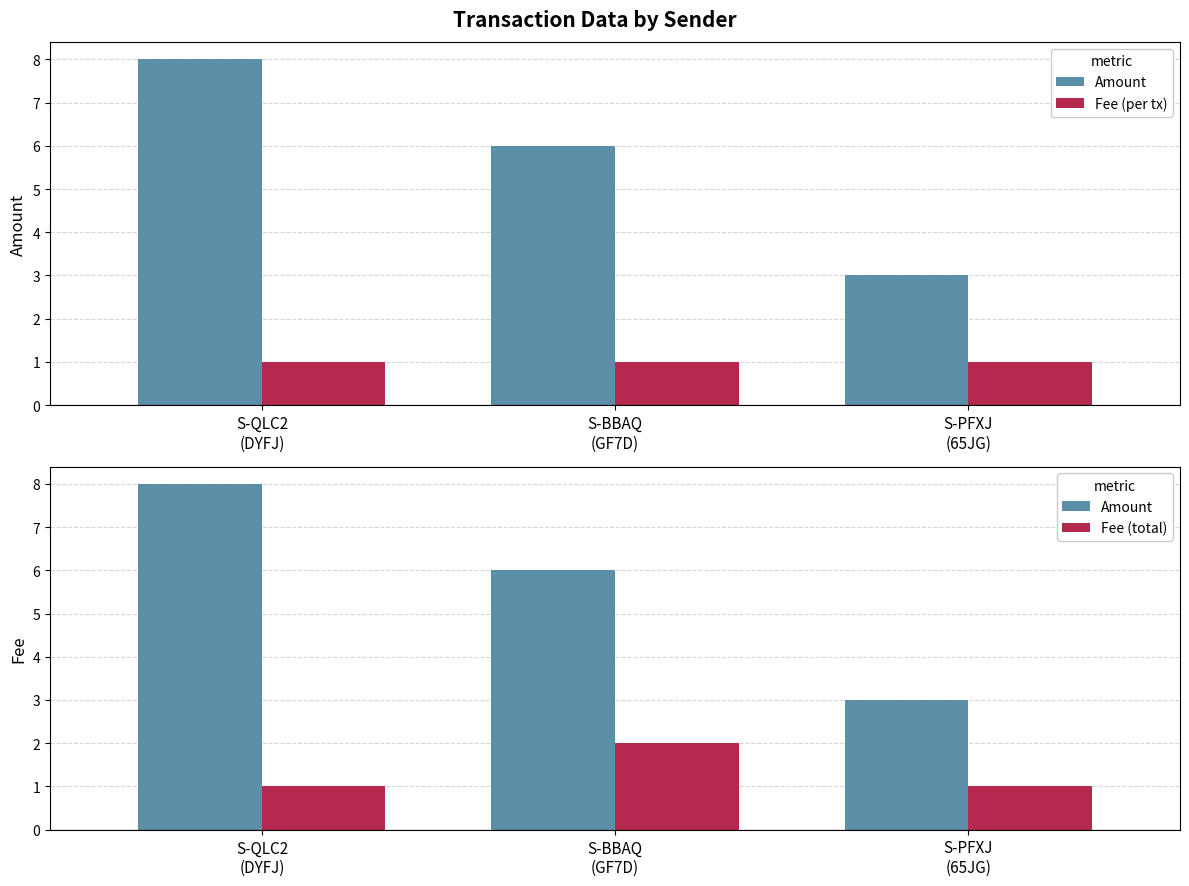

At how many categories does at least one series exceed 2?

3